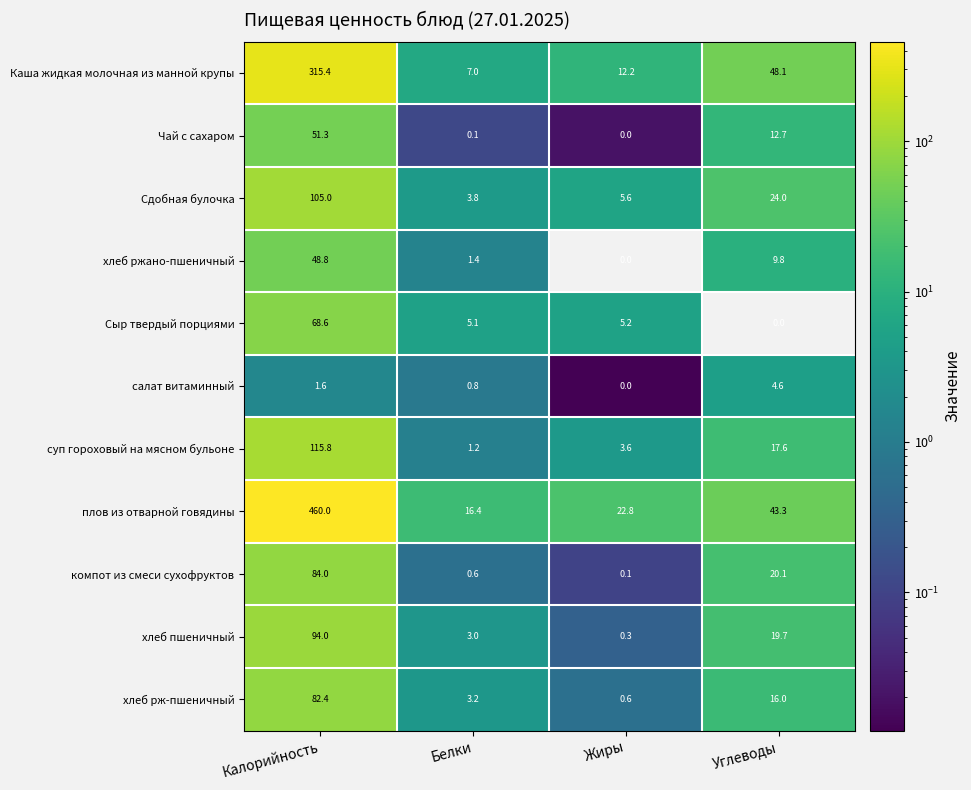

At which label is компот из смеси сухофруктов closest to 42?

Углеводы